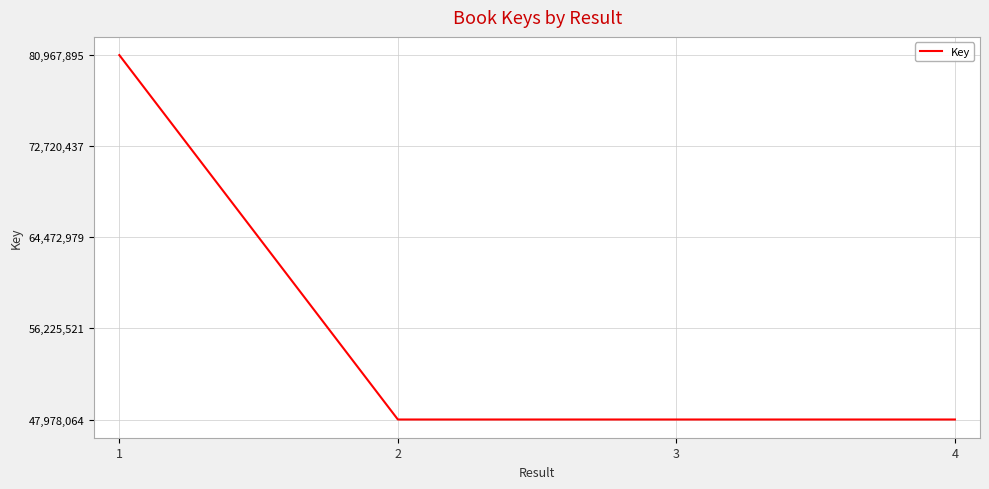

How many lines are shown in the chart?

1